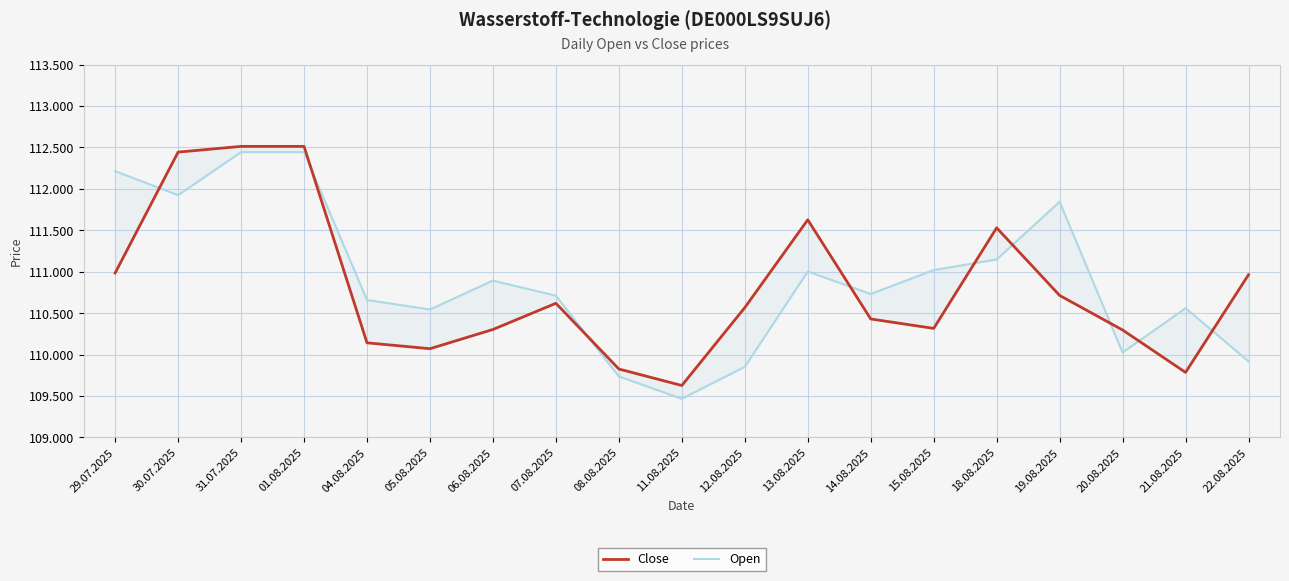

Reading left to right, what are all the values shown in this chart?

Close: 110984	112443	112512	112512	110141	110070	110302	110618	109825	109626	110566	111626	110429	110315	111529	110713	110296	109784	110963
Open: 112213	111923	112443	112443	110658	110543	110892	110710	109735	109466	109851	111002	110730	111019	111147	111844	110024	110559	109918